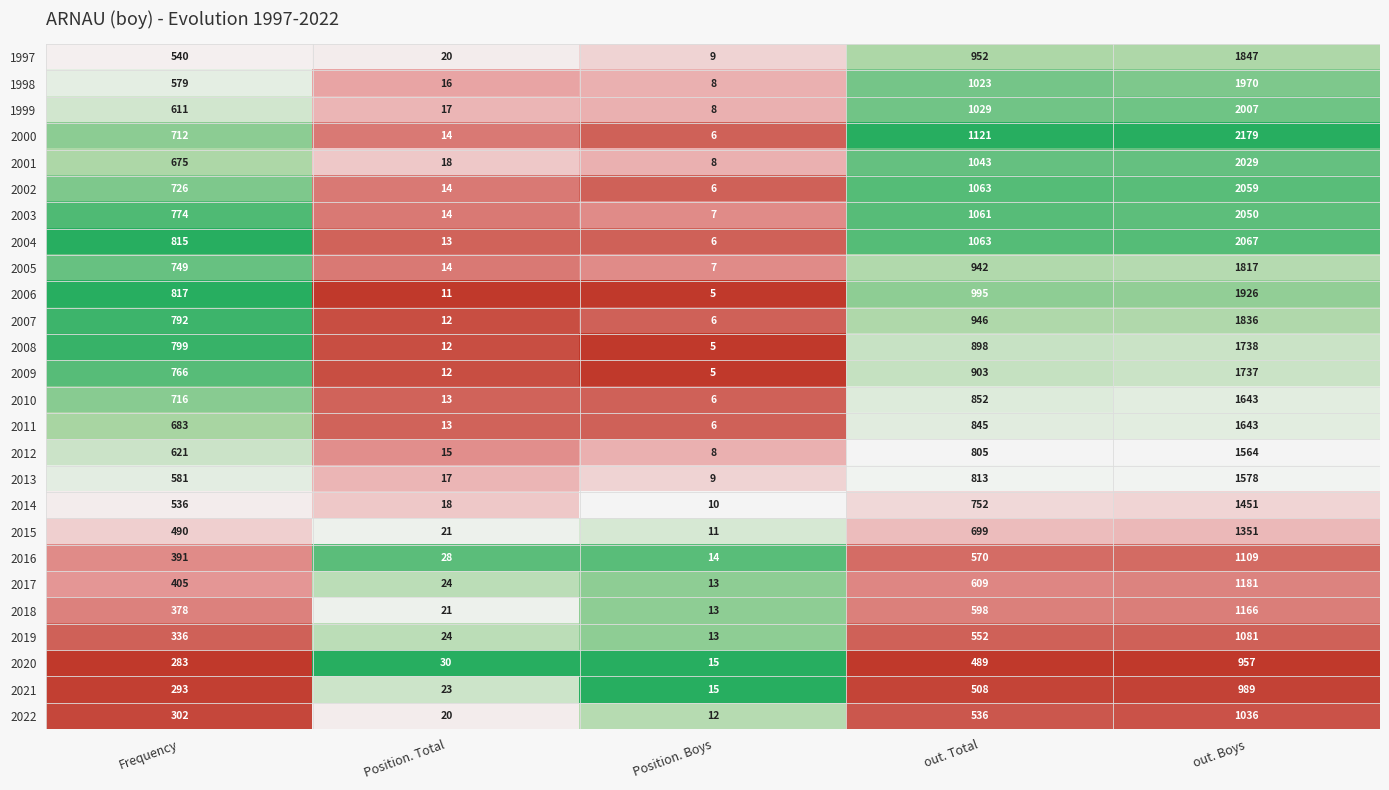

List the labels in order of 2018 value, smallest first.

Position. Boys, Position. Total, Frequency, out. Total, out. Boys